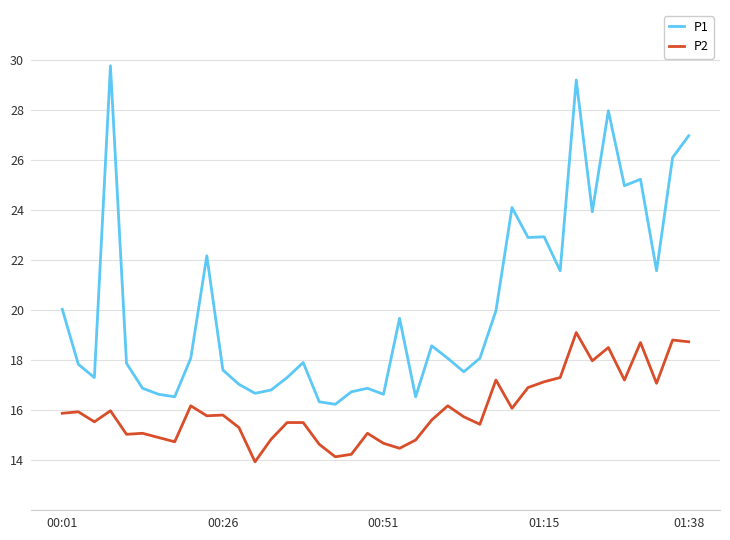

True or false: P1 and P2 intersect in this chart.

False